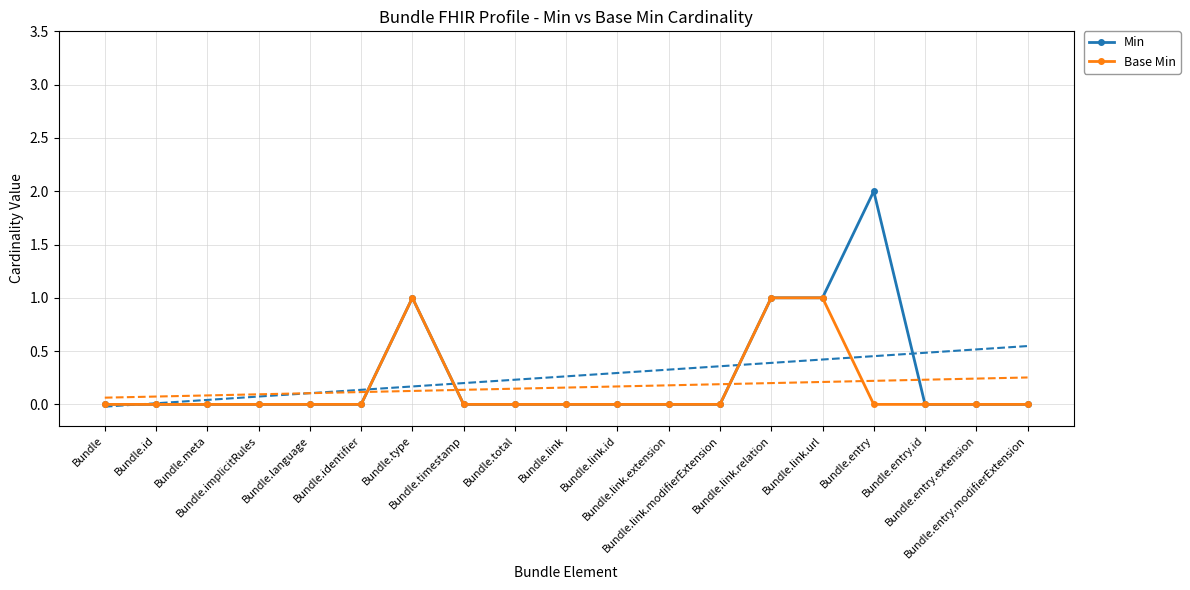

Which category has the lowest value in the Min series?

Bundle